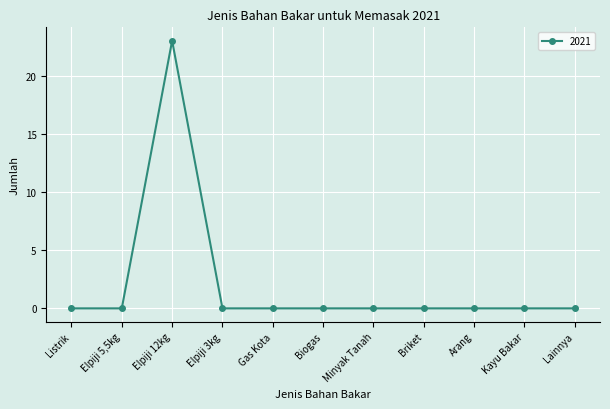

How many lines are shown in the chart?

1